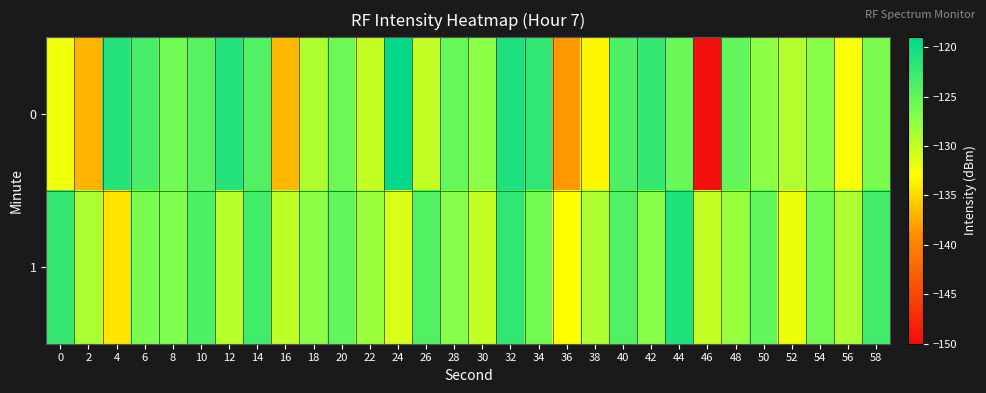

List the series in order of their overall mean, lowest first.

0, 1